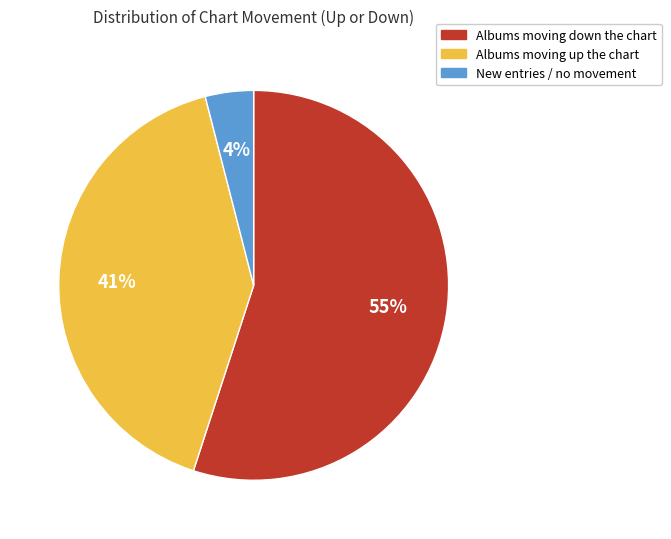

Count the number of slices in the pie.

3